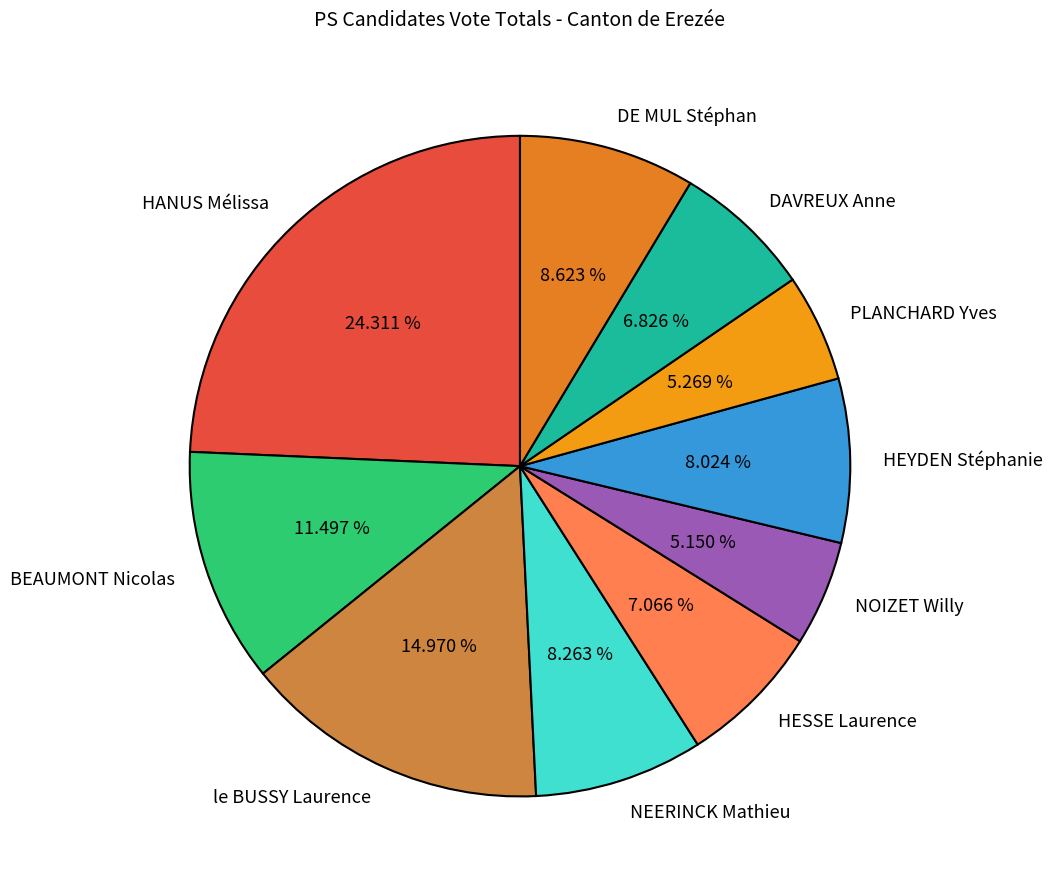

Which category has the biggest portion of the pie?

HANUS Mélissa